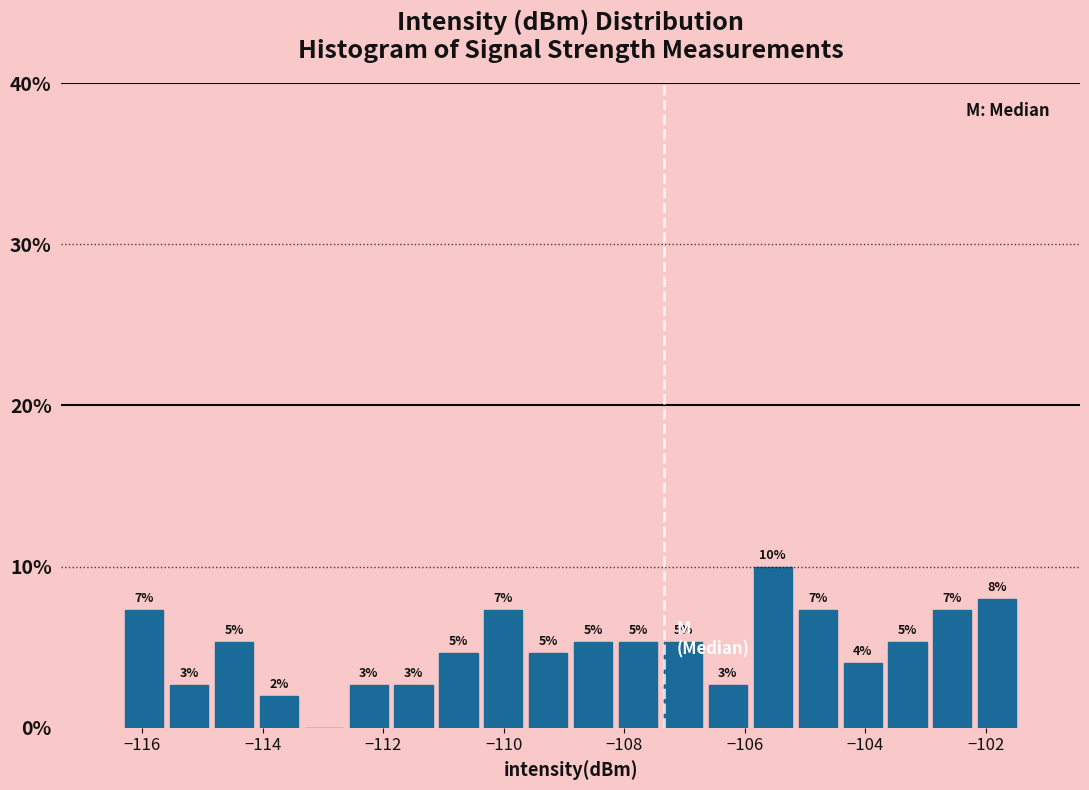

Read against the x-axis, roughly where is the centre of the tallest bar?

-105.6